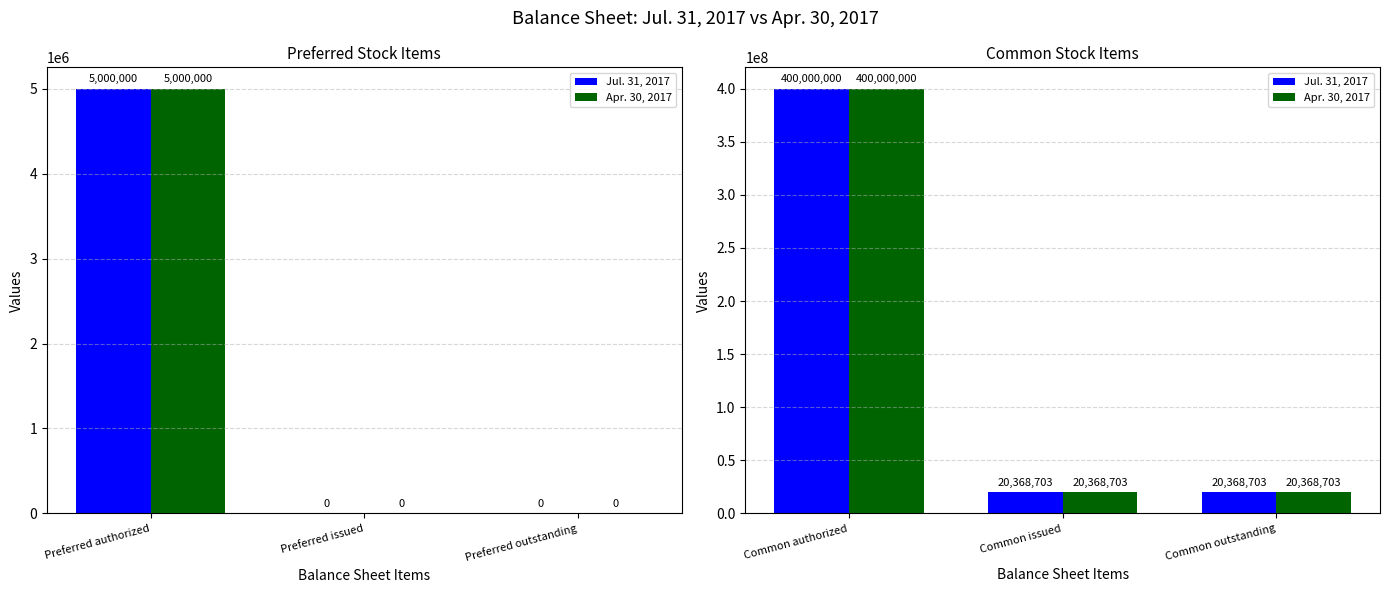

Which has a higher value, Common outstanding or Common authorized?

Common authorized